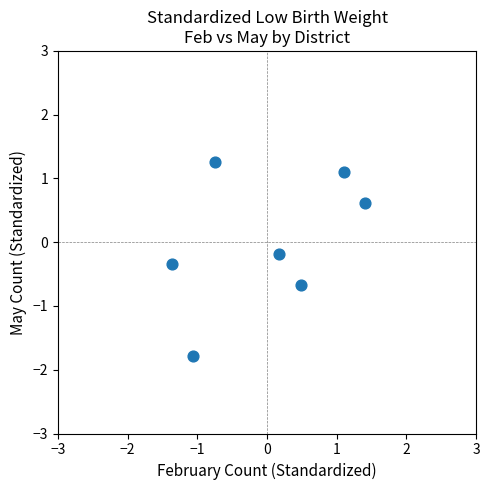

What is the range of X values (max minus min)?

2.8